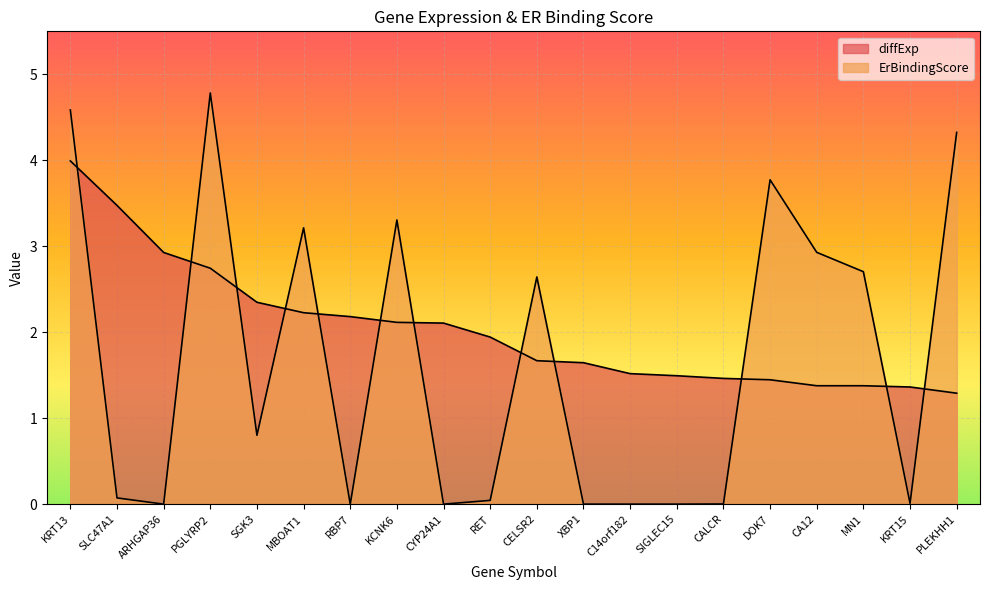

How many intersections are there between diffExp and ErBindingScore?

12